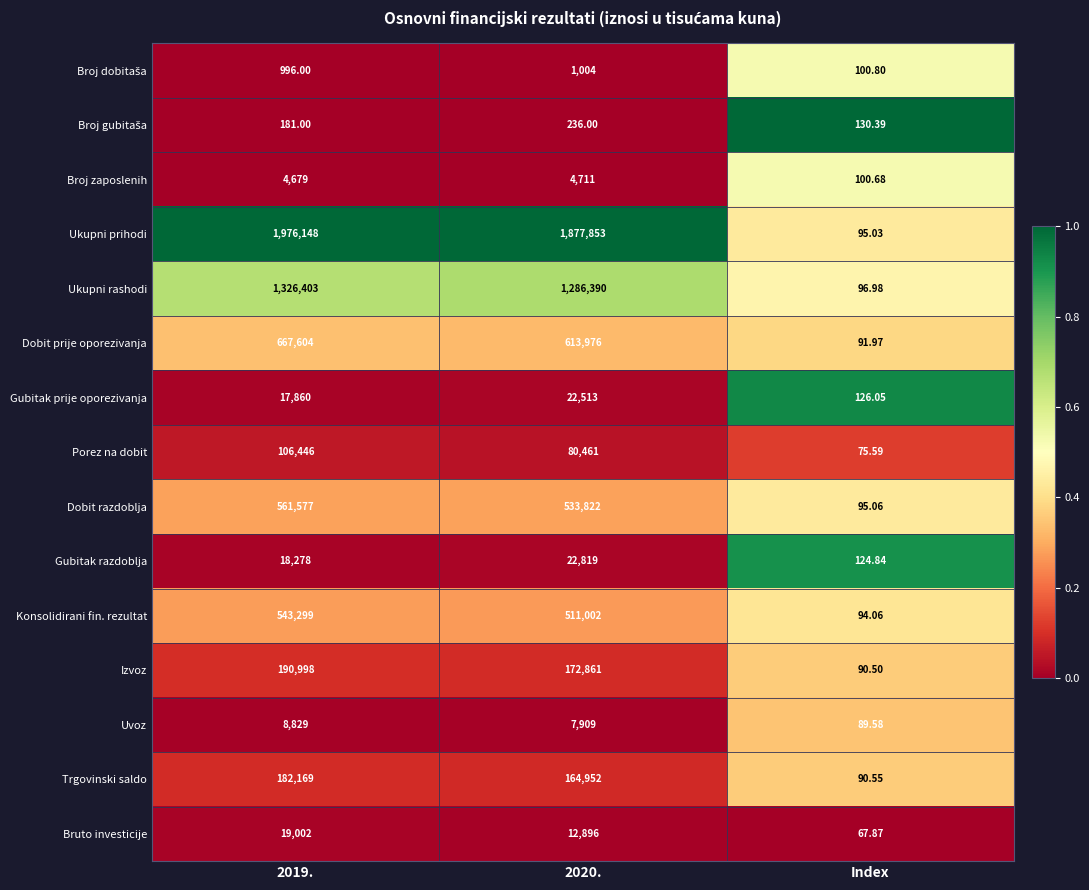

Between 2019. and Index, which series saw the biggest shift?

Ukupni prihodi